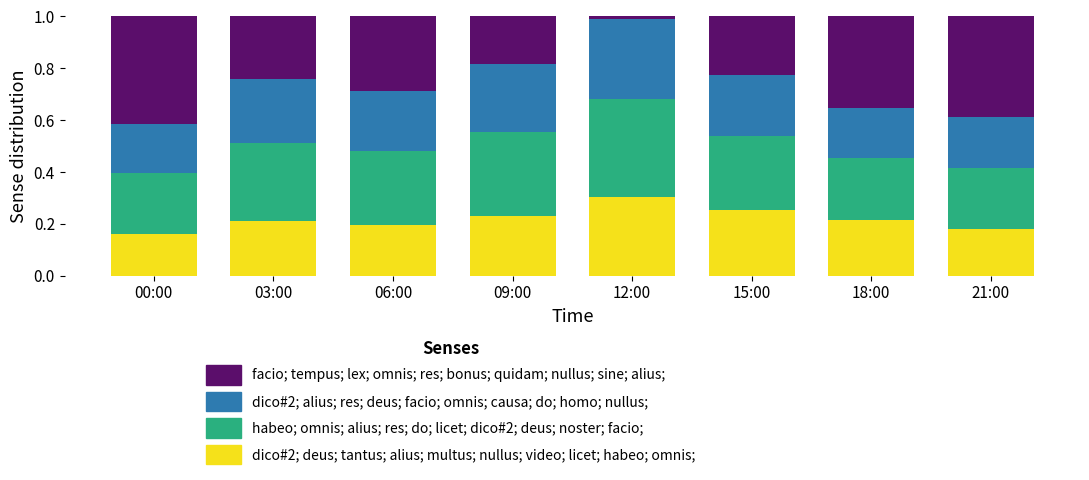

What is the total value across all series at 18:00?

1.0